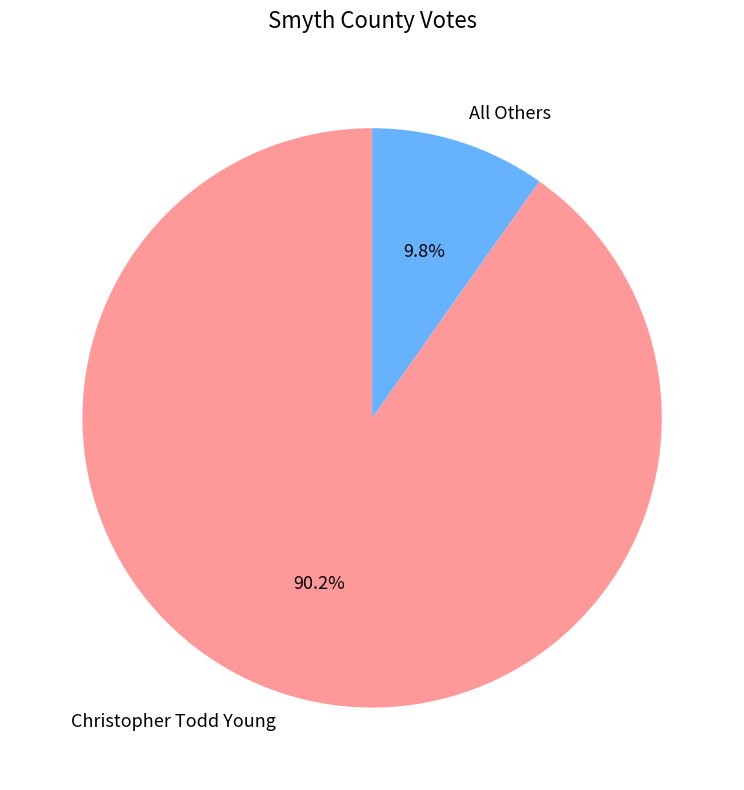

Rank the categories by value from lowest to highest.

All Others, Christopher Todd Young